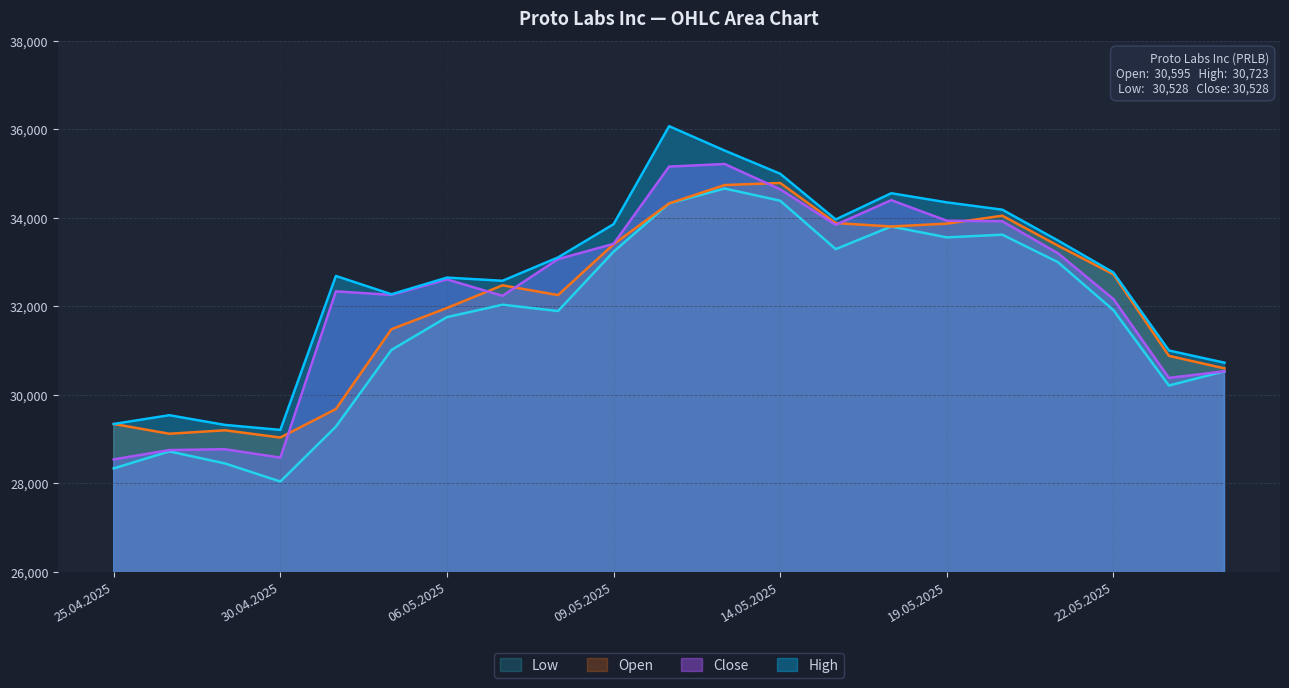

The Open series shows 14706 at 19.05.2025. True or false?

False